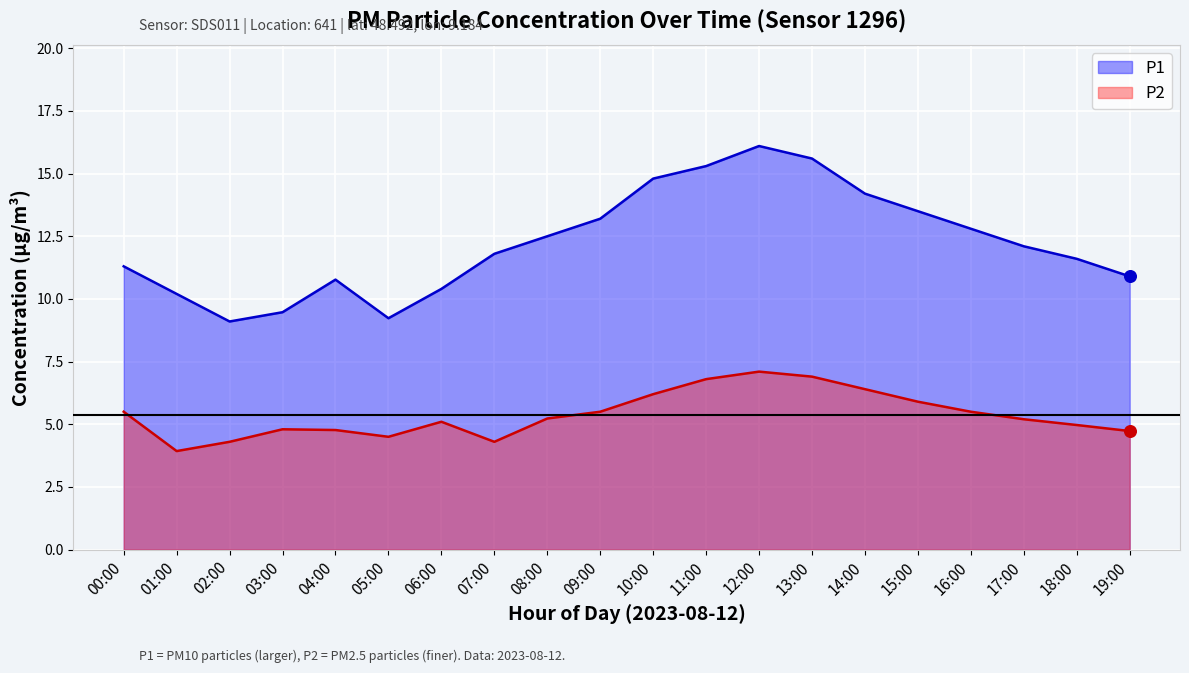

What is the total value across all series at 12:00?

23.2